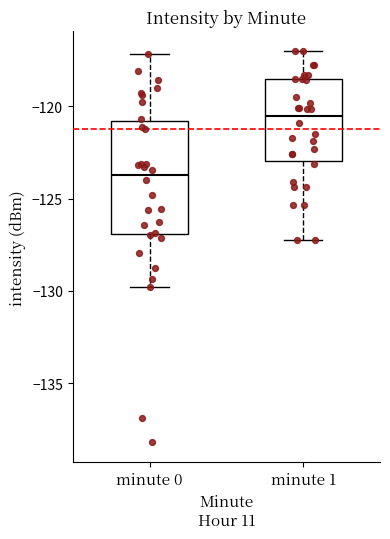

Comparing the boxes themselves (not the whiskers), which one is the tallest?

minute 0